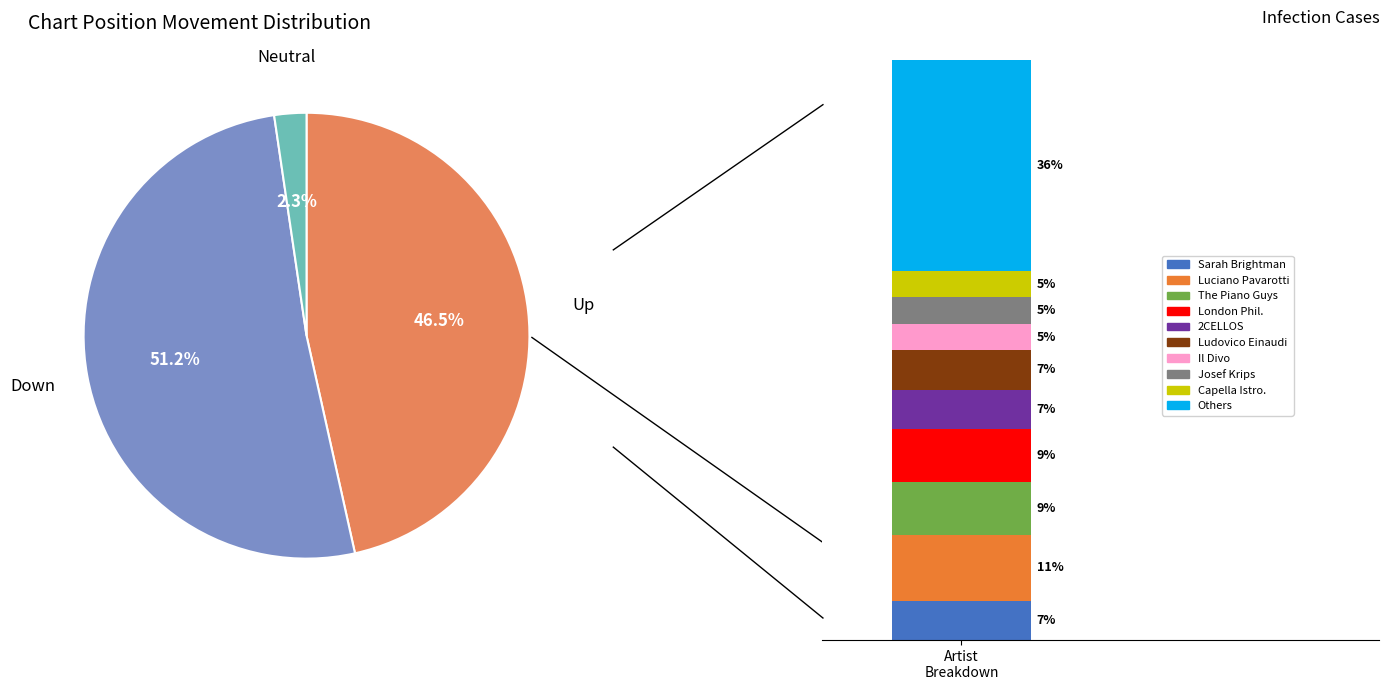

To the nearest percent, what percentage of the pie is down?

51%